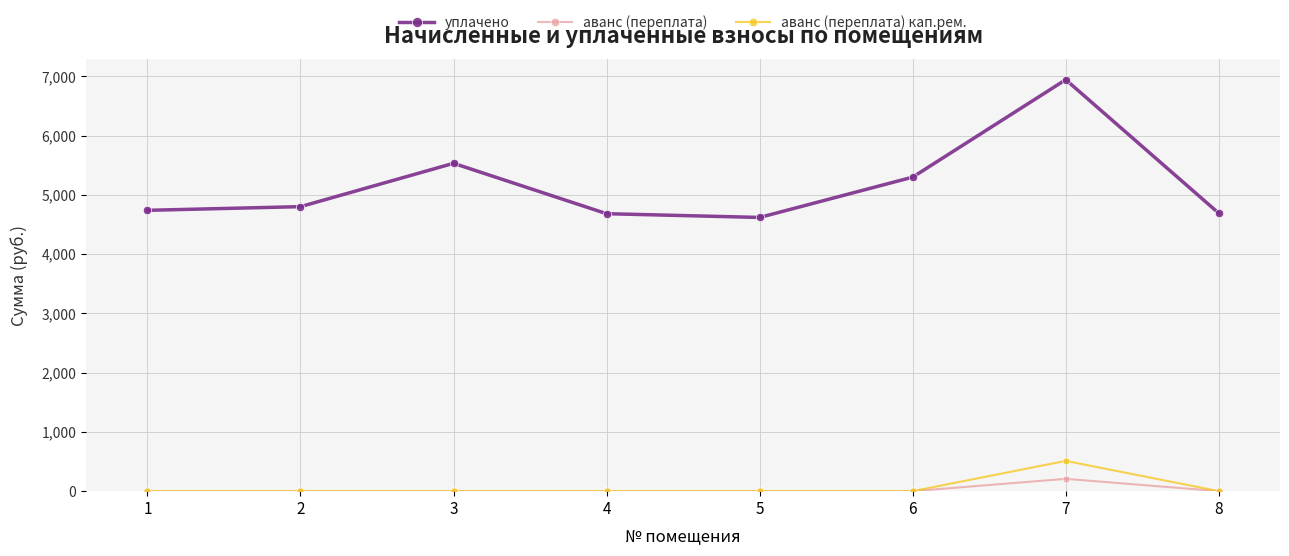

What is the highest value of the аванс (переплата) series?

208.2